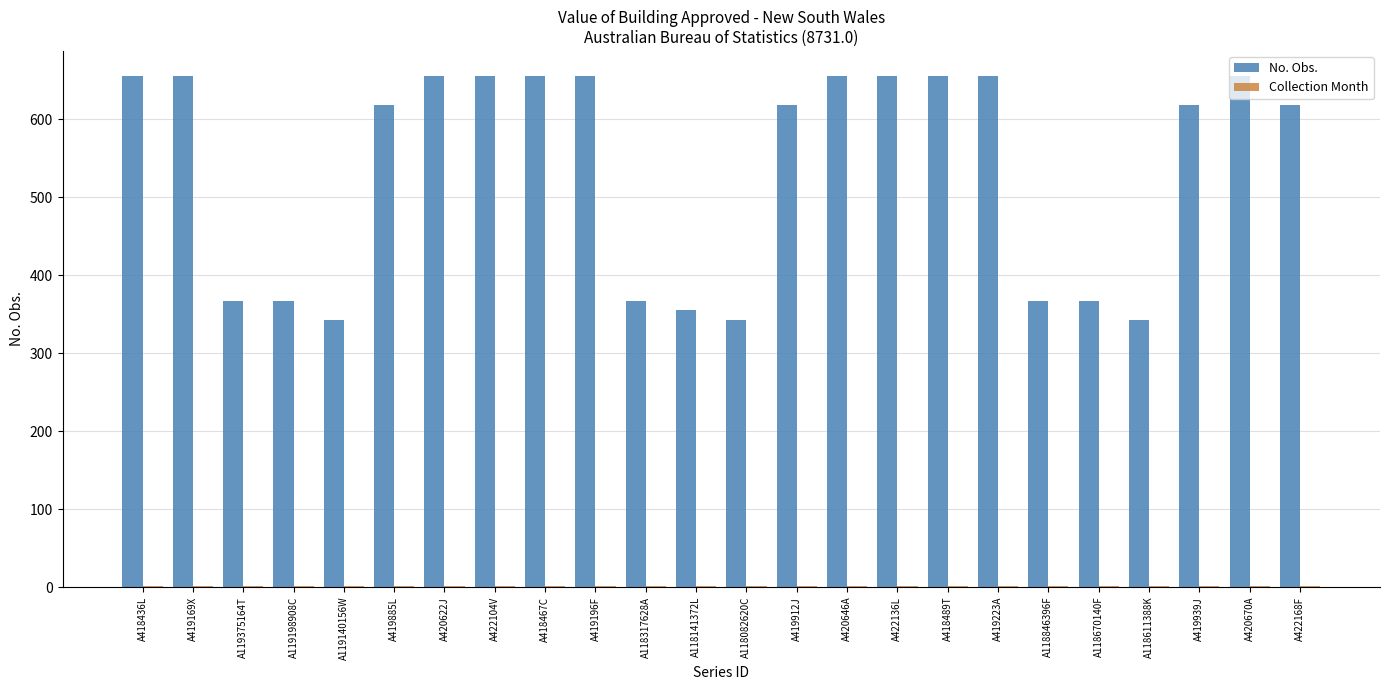

What is the maximum value shown in the chart?

655